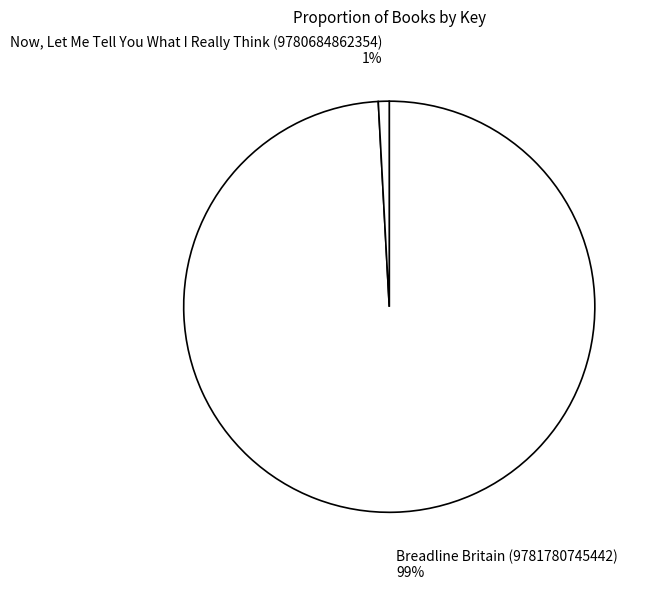

True or false: Breadline Britain (9781780745442) accounts for 90% of the total.

False